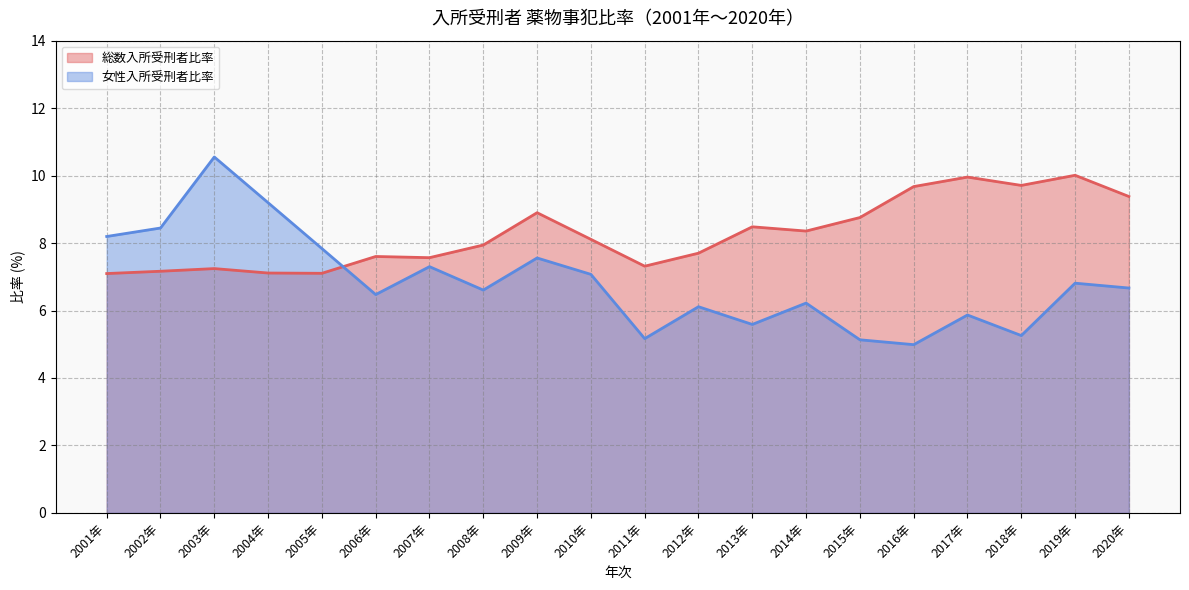

What is the approximate value of 女性入所受刑者比率 at 2002年?

8.4